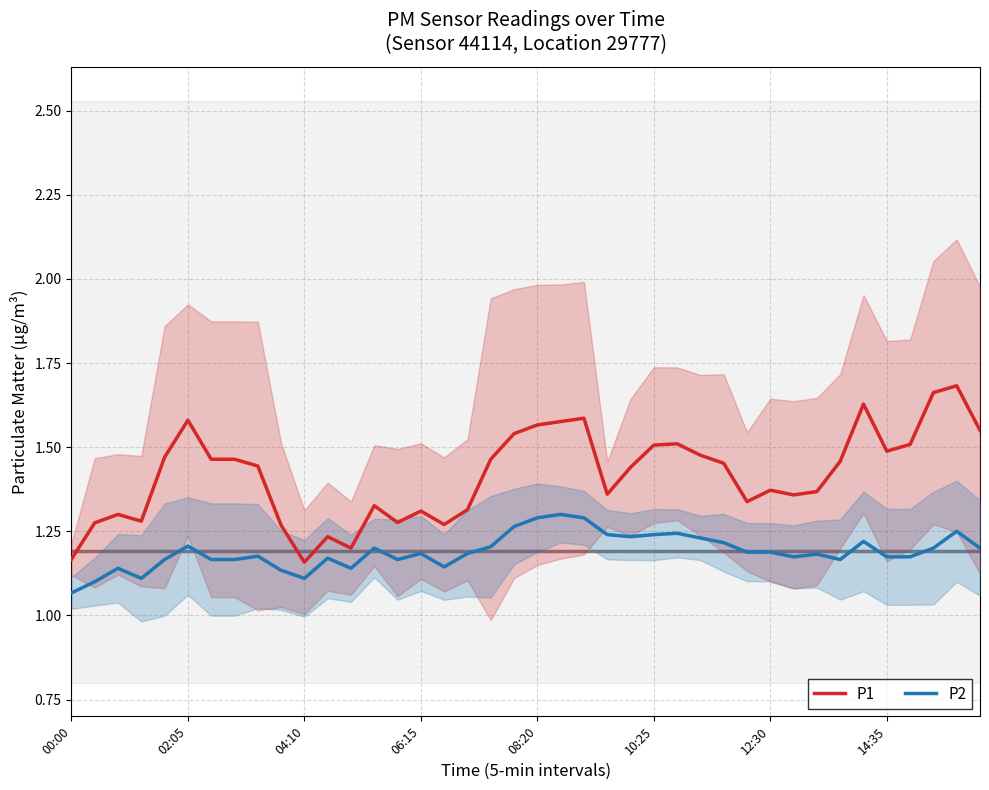

True or false: P1 and P2 intersect in this chart.

False